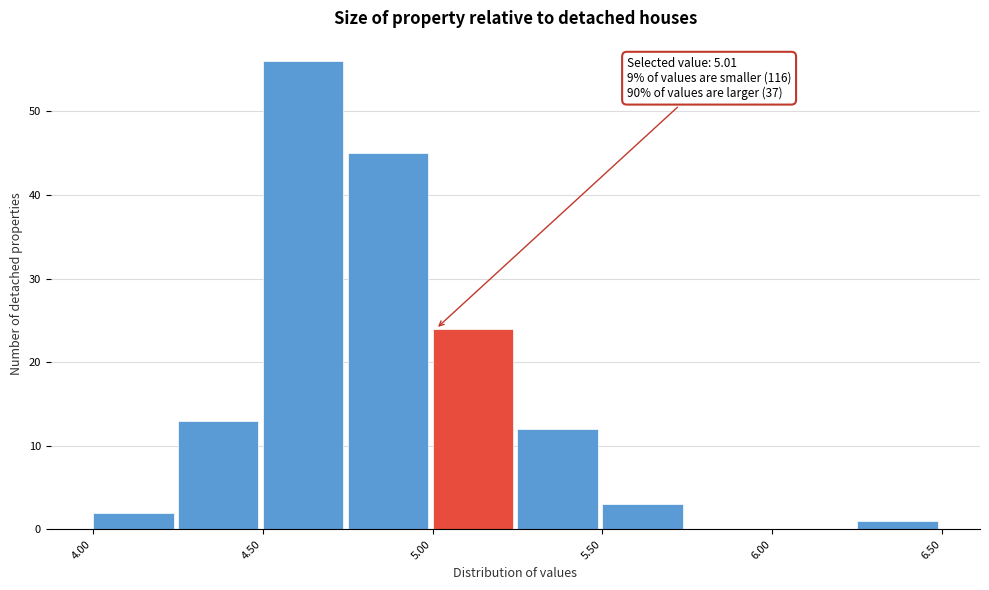

Which range on the x-axis has the tallest bar?

4.50 to 4.75